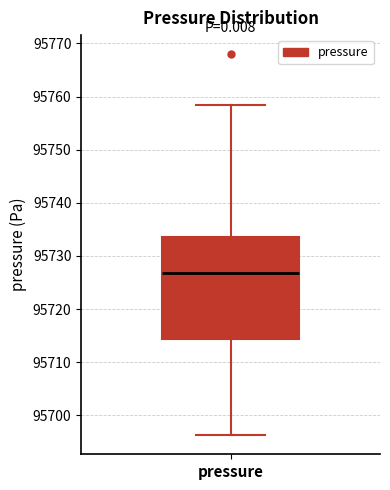

Transcribe this box plot: give where the median line is, the range the box spans, and where the two whiskers end, as read against the y-axis. The values are not printed on the chart, so give them approximately, as read against the axis.

median 95727, box 95714 to 95734, whiskers 95696 to 95758